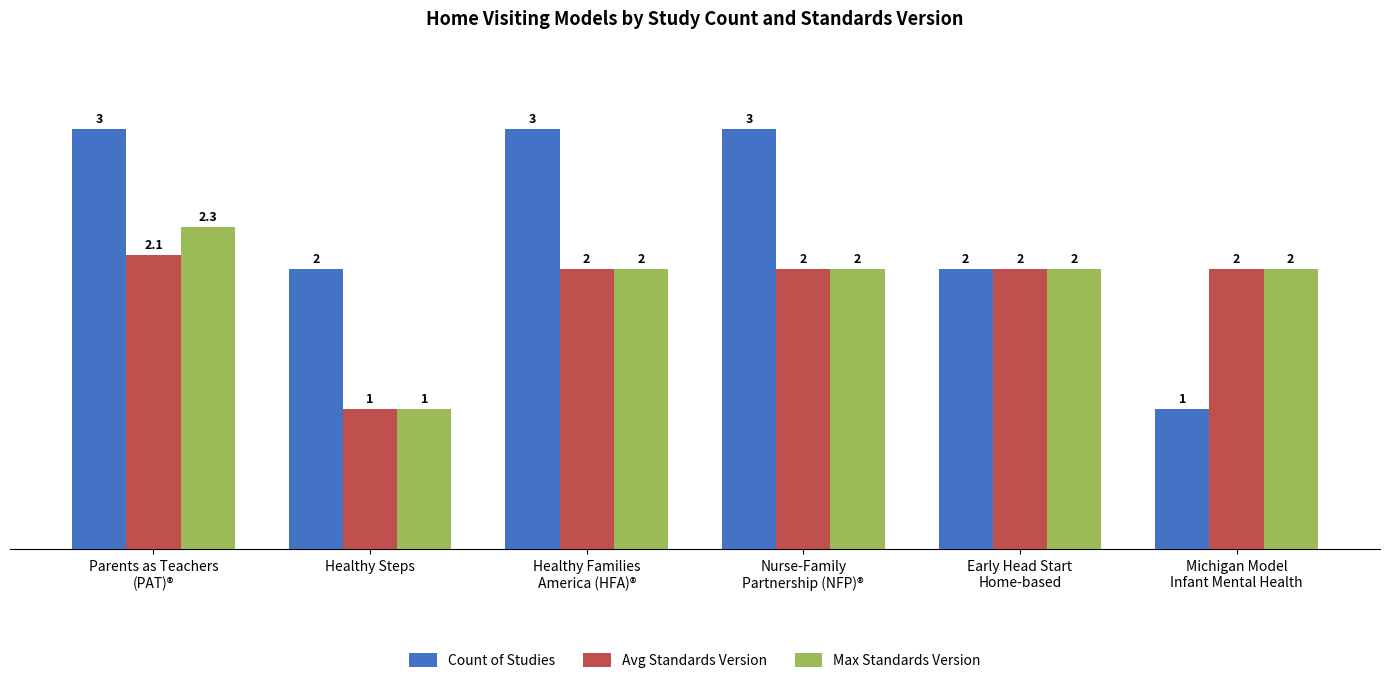

Which series has the largest range (max minus min)?

Count of Studies